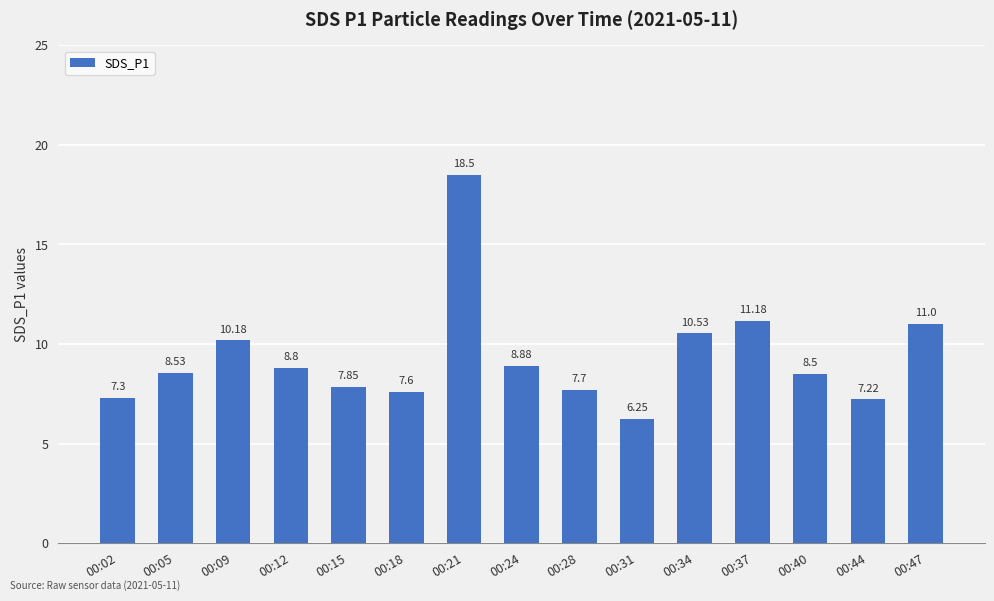

Rank the categories by value from lowest to highest.

00:31, 00:44, 00:02, 00:18, 00:28, 00:15, 00:40, 00:05, 00:12, 00:24, 00:09, 00:34, 00:47, 00:37, 00:21